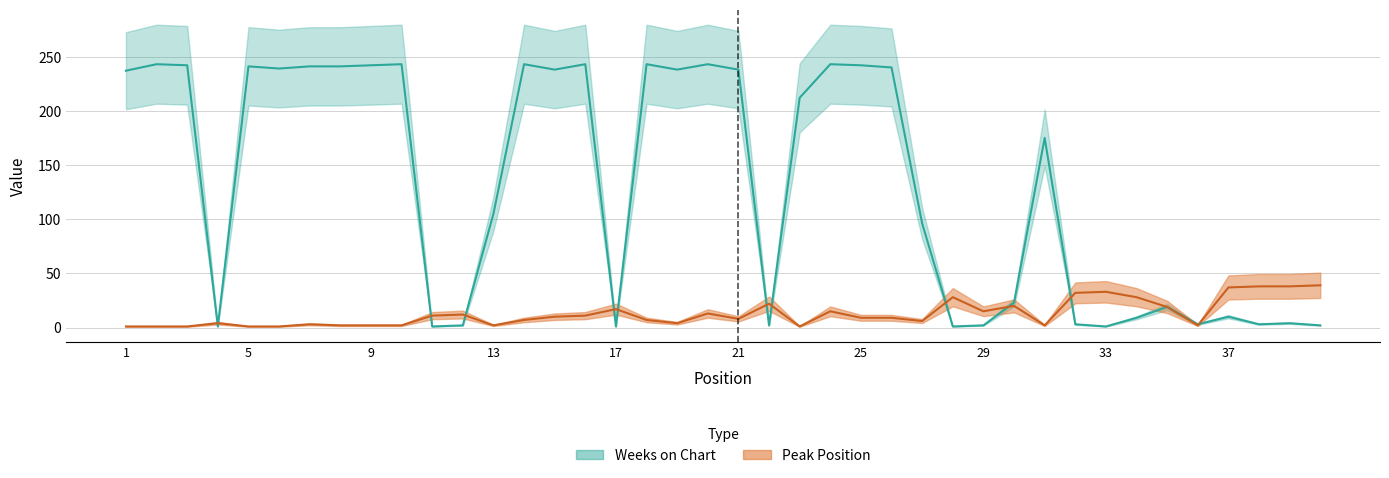

At which label does Weeks on Chart first exceed 212?

1